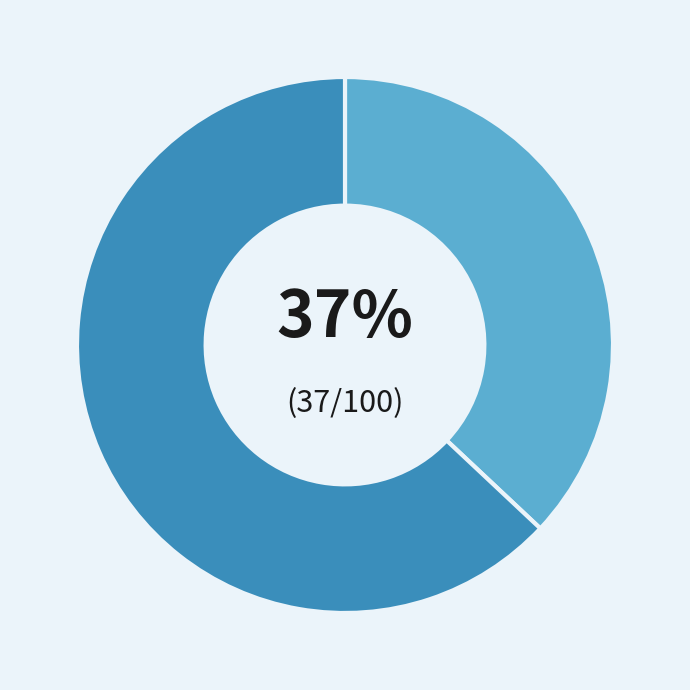

To the nearest percent, what is the average slice percentage?

50%